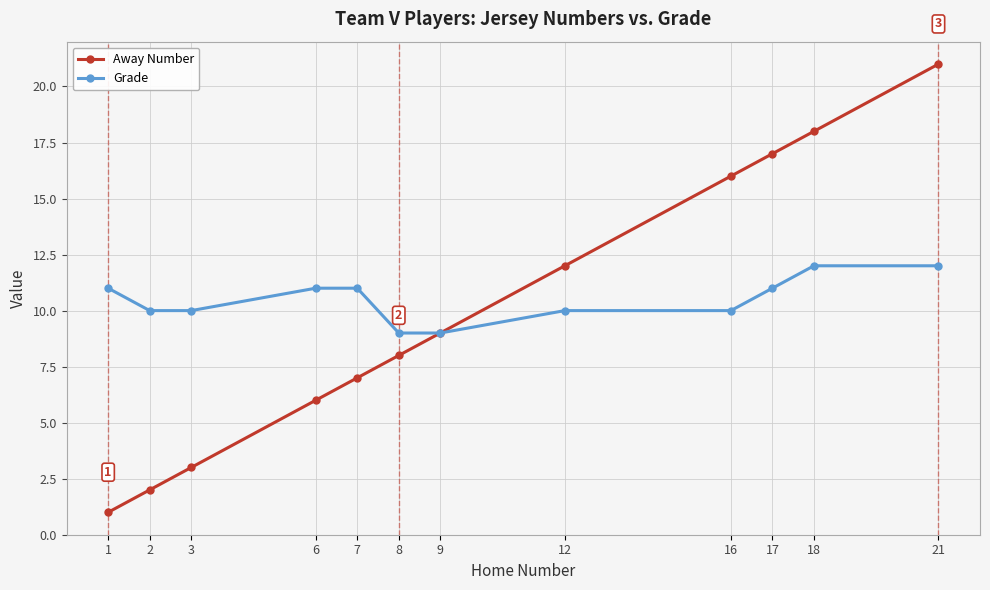

True or false: Away Number has a value of 10 at 18.

False